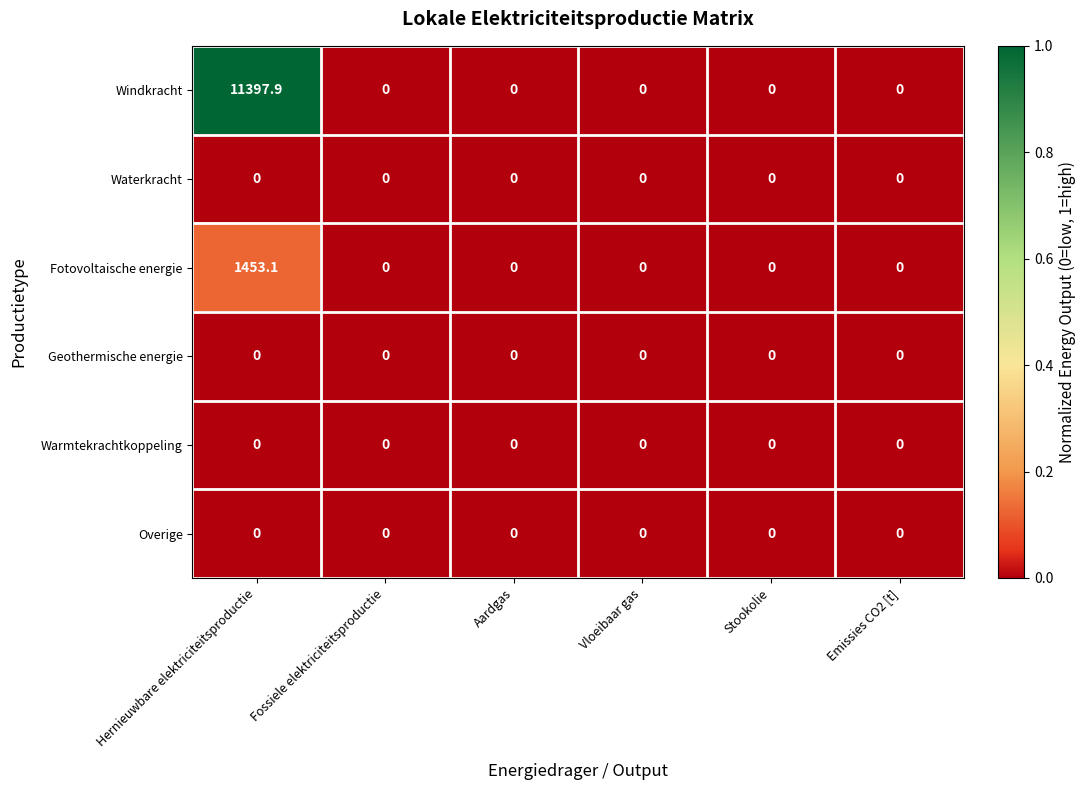

What is the average value of the Fotovoltaische energie series?

242.2